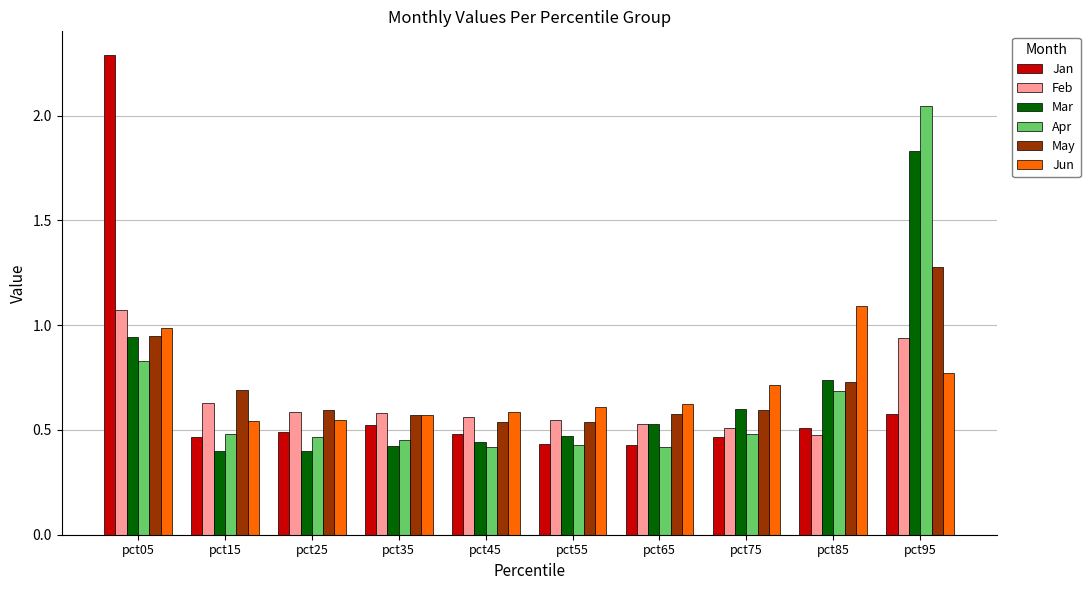

What is the difference between the highest and lowest values at pct95?

1.5